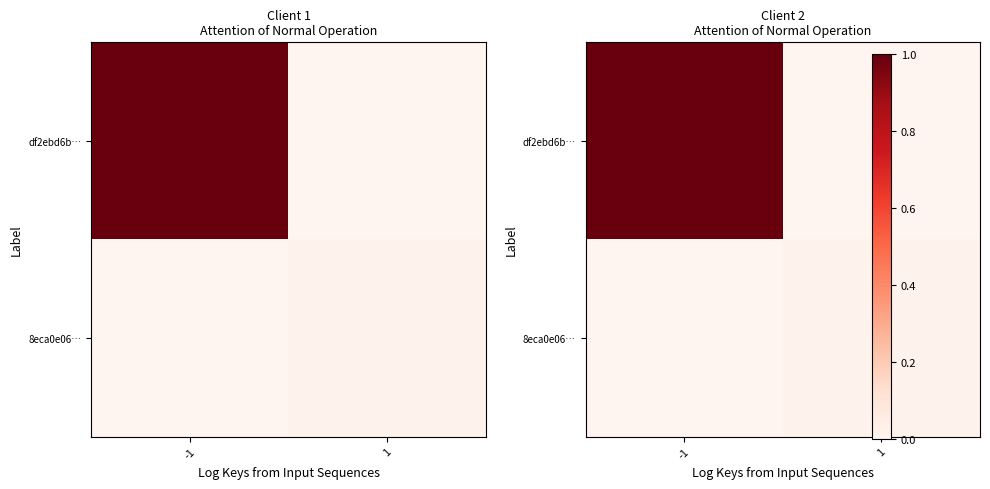

Between -1 and 1, which series saw the biggest shift?

df2ebd6b…